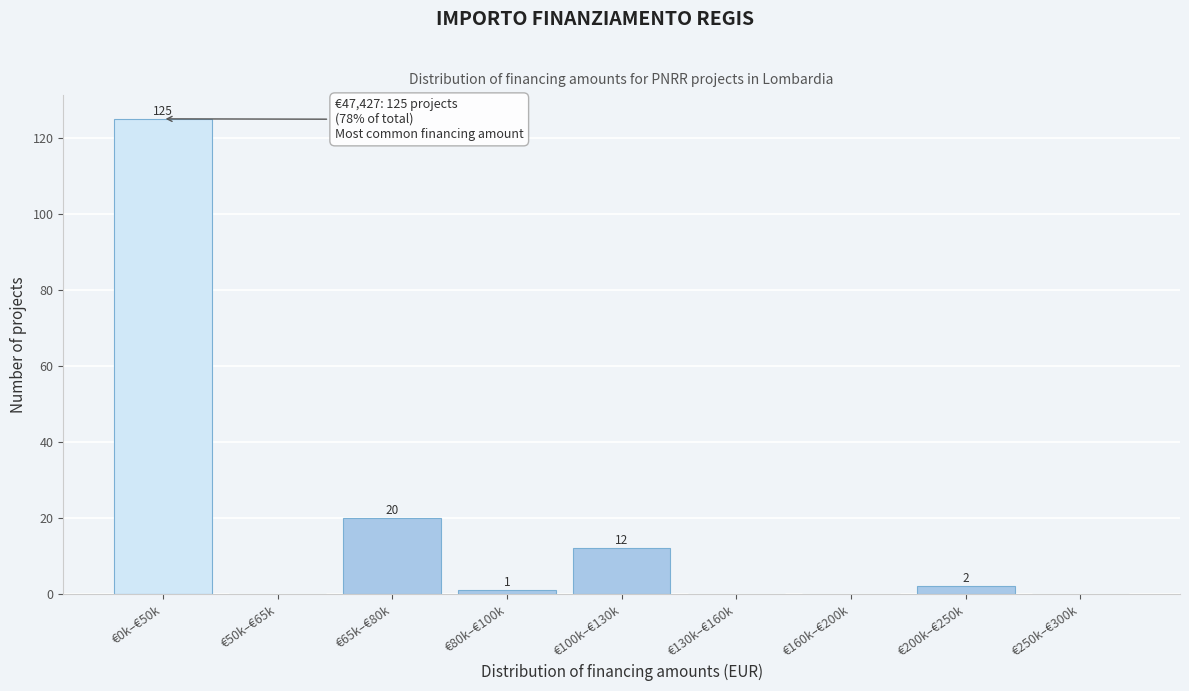

Reading right to left, extract all data points from this chart.

€250k–€300k=0	€200k–€250k=2	€160k–€200k=0	€130k–€160k=0	€100k–€130k=12	€80k–€100k=1	€65k–€80k=20	€50k–€65k=0	€0k–€50k=125